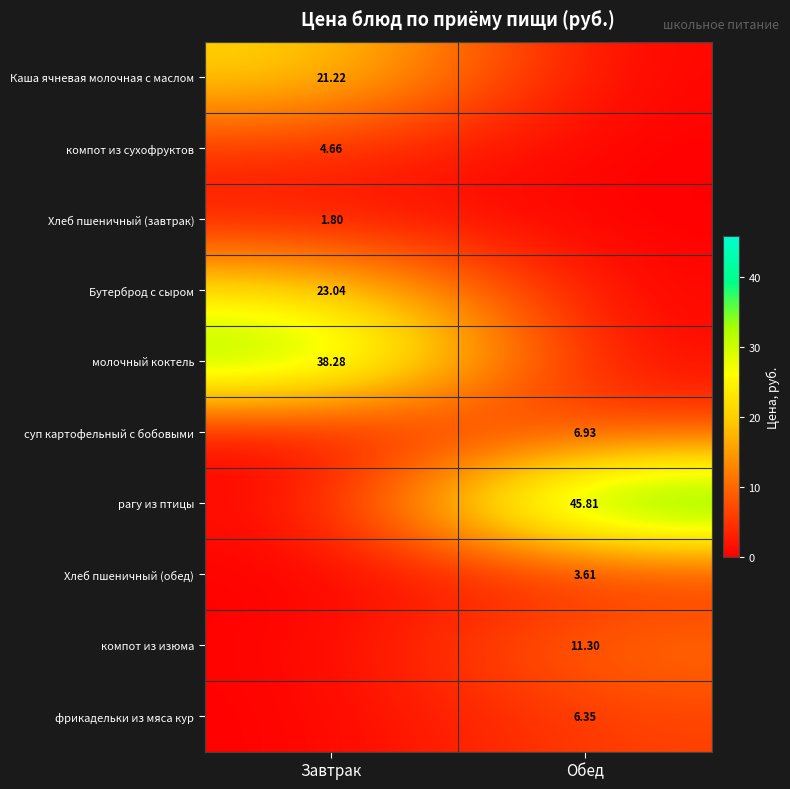

Which label corresponds to the smallest value in the chart?

Обед